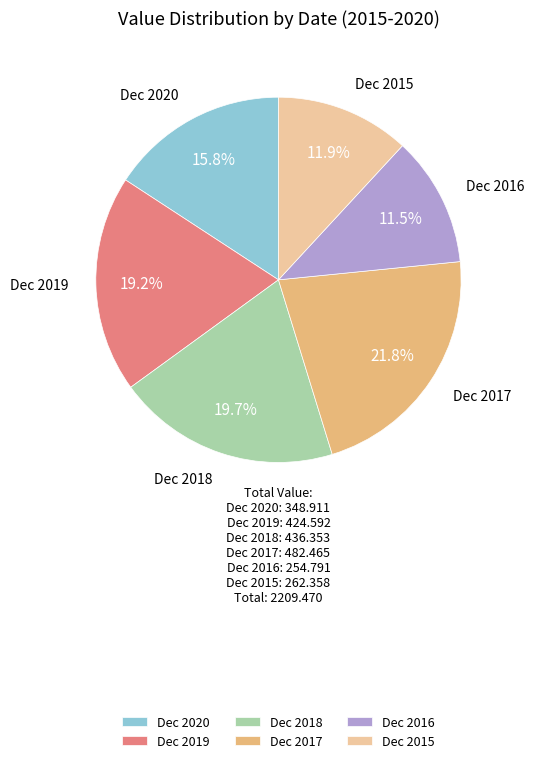

Is Dec 2018 the majority of the pie?

No